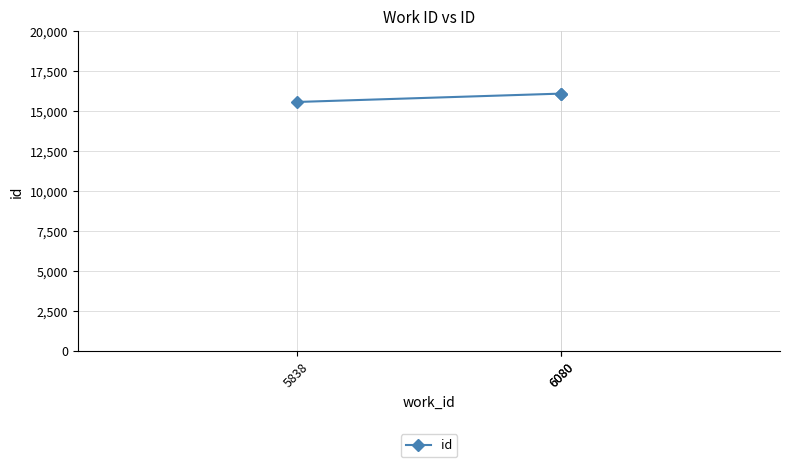

True or false: the data shows 15567 at 5838.

True